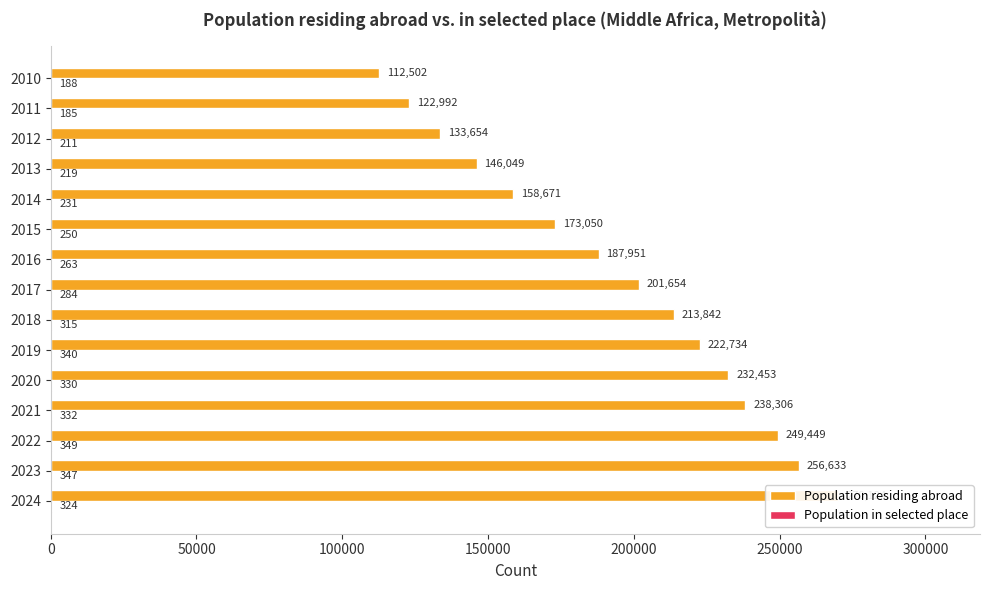

What position from the left is 100000?

3